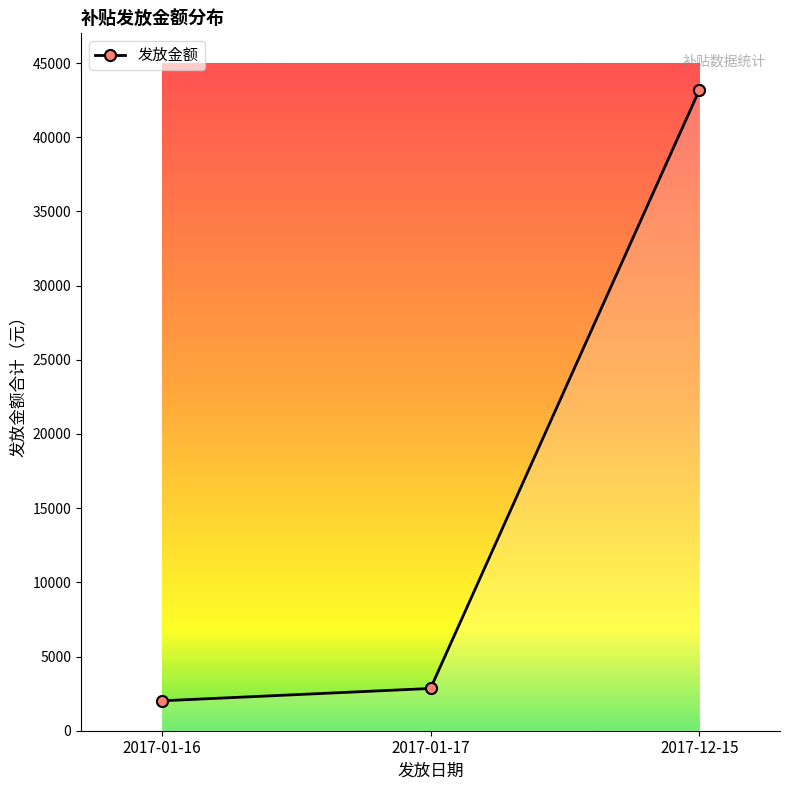

How many lines are shown in the chart?

1